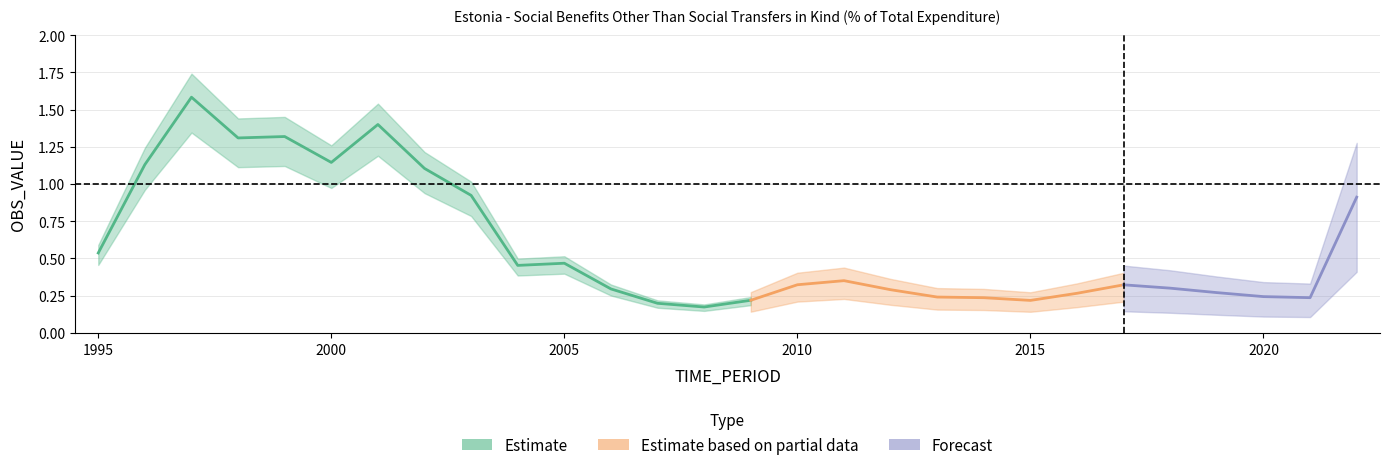

List the labels in order of value, smallest first.

2008, 2007, 2015, 2009, 2014, 2021, 2013, 2020, 2016, 2019, 2012, 2006, 2018, 2017, 2010, 2011, 2004, 2005, 1995, 2022, 2003, 2002, 1996, 2000, 1998, 1999, 2001, 1997